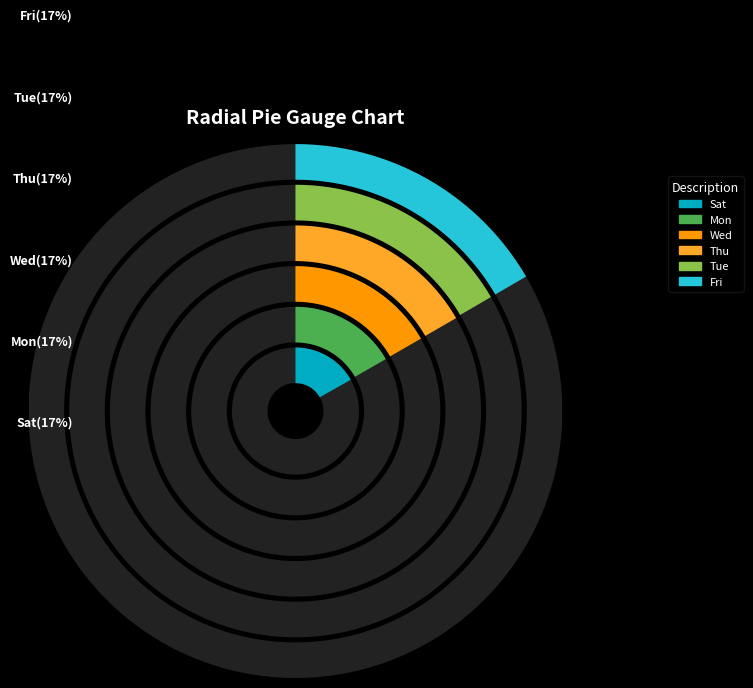

What is the smallest slice in the pie chart?

Tue